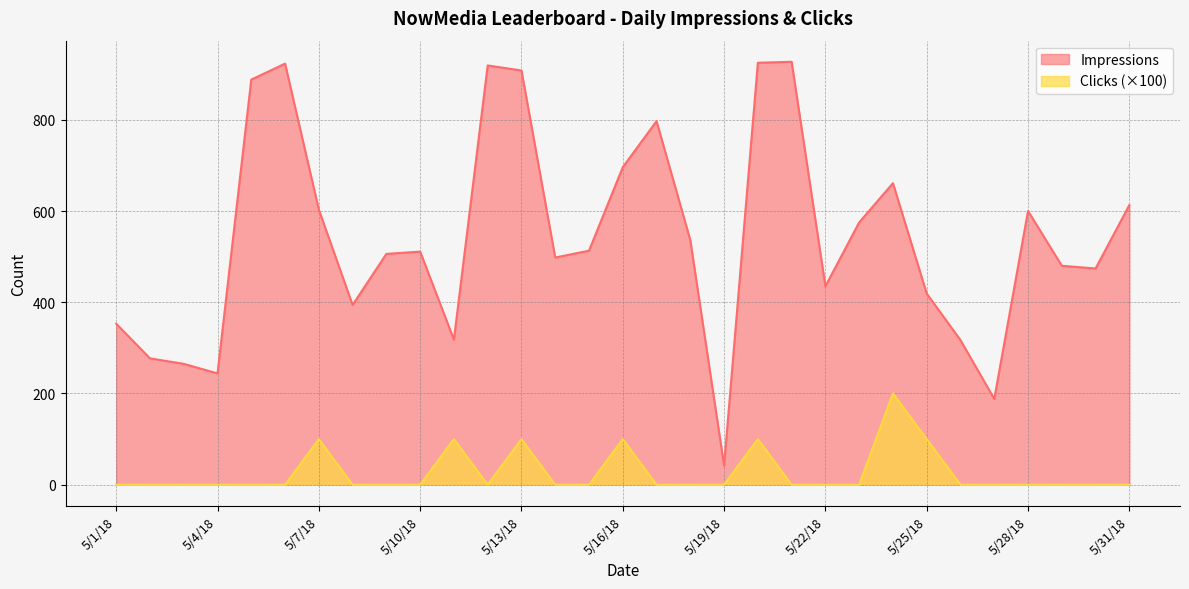

At which label is Clicks closest to 100?

5/7/18